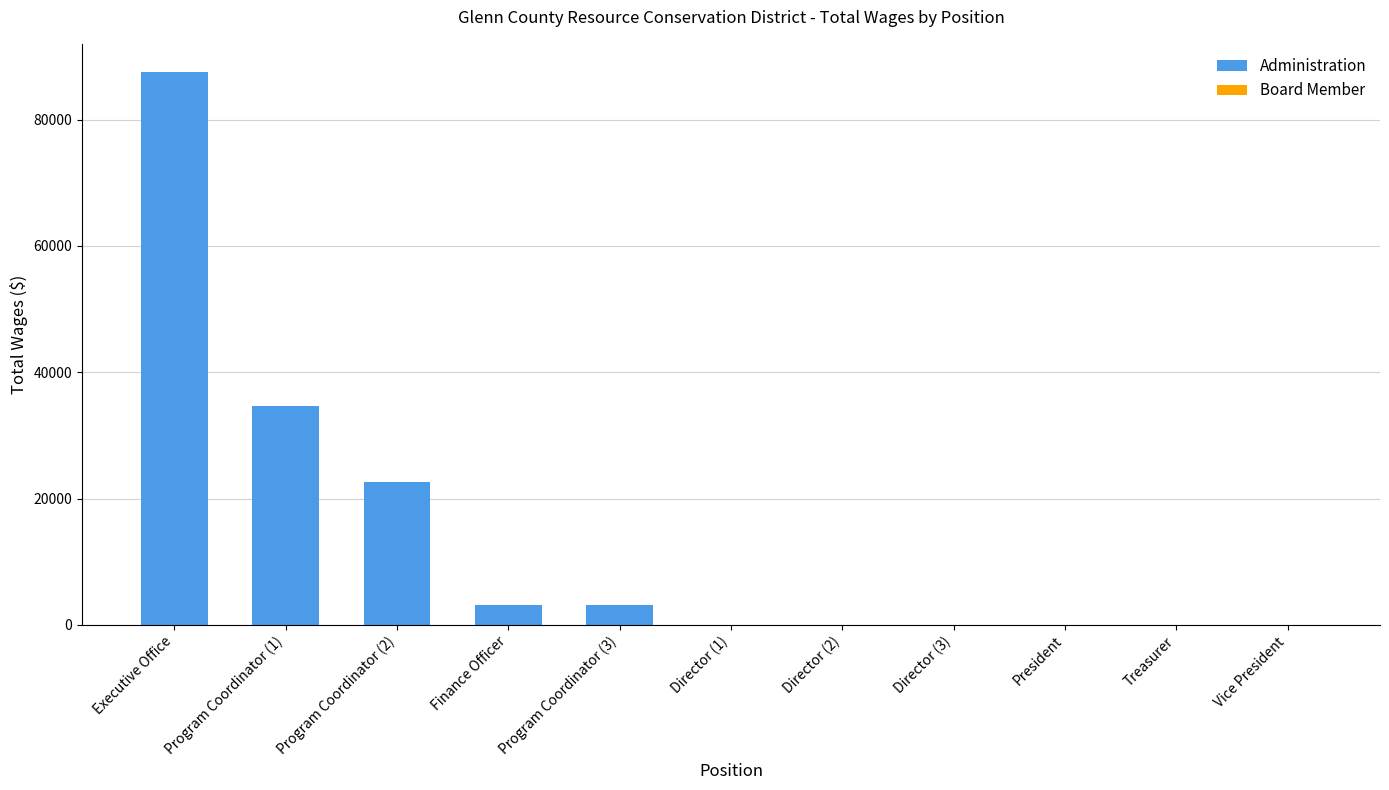

At which label is the value closest to 45426?

Program Coordinator (1)